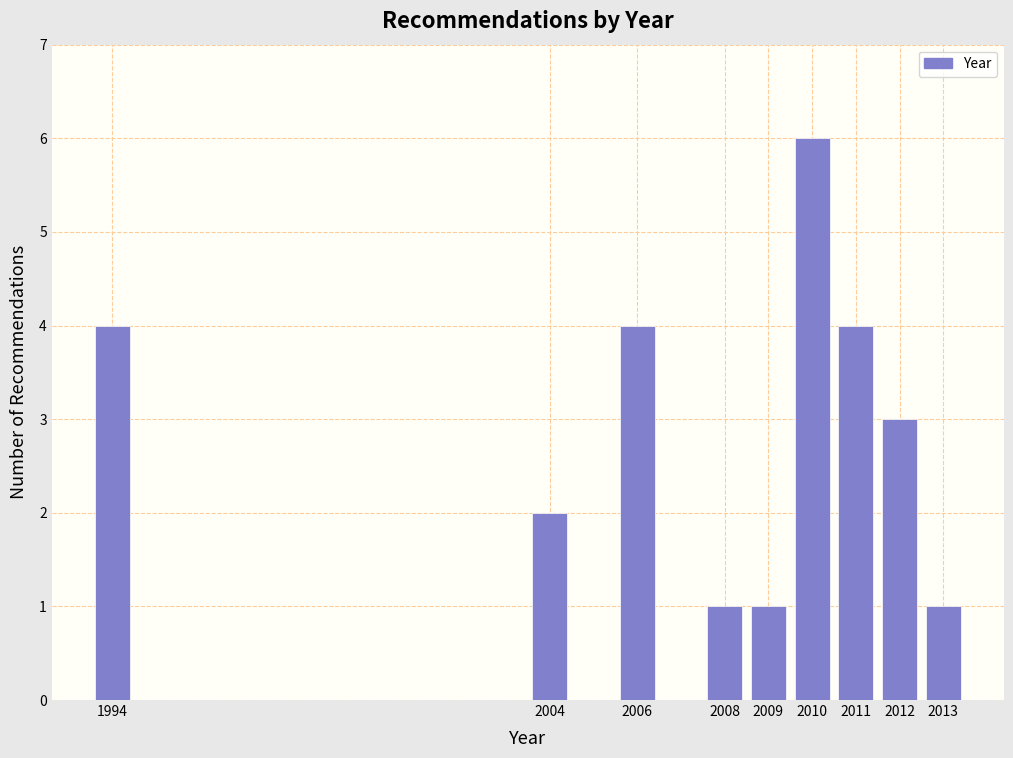

Reading right to left, extract all data points from this chart.

1	3	4	6	1	1	4	2	4